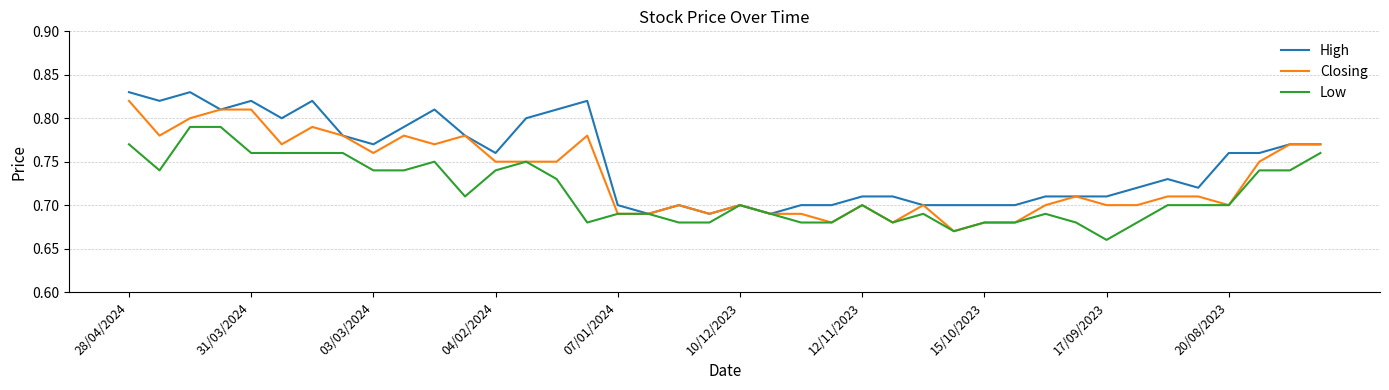

Count the number of categories in the chart.

40